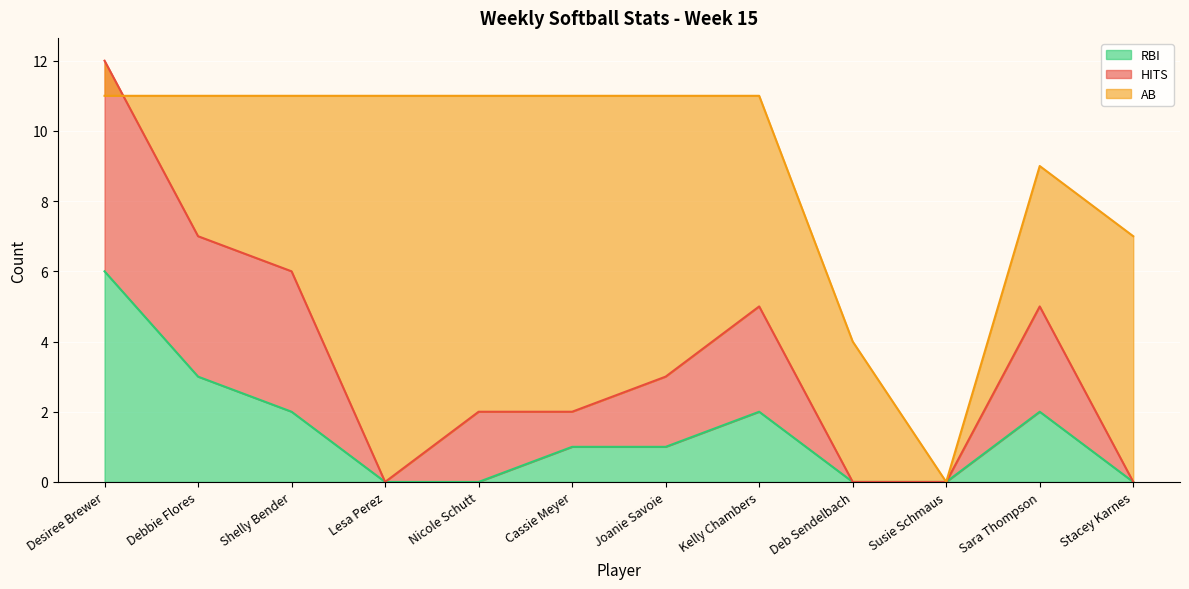

Which category has the highest value in the RBI series?

Desiree Brewer